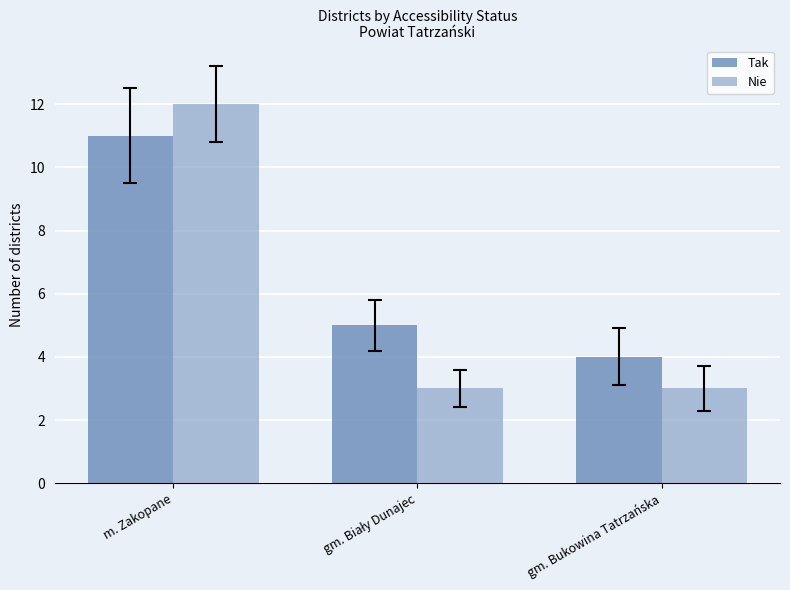

Rank the categories by Nie value from lowest to highest.

gm. Biały Dunajec, gm. Bukowina Tatrzańska, m. Zakopane